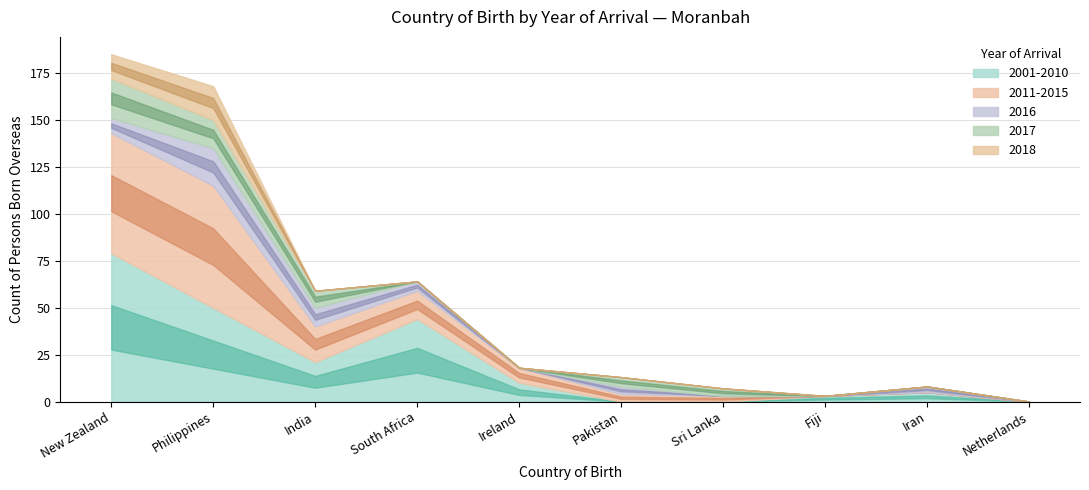

How many categories are shown in the chart?

10